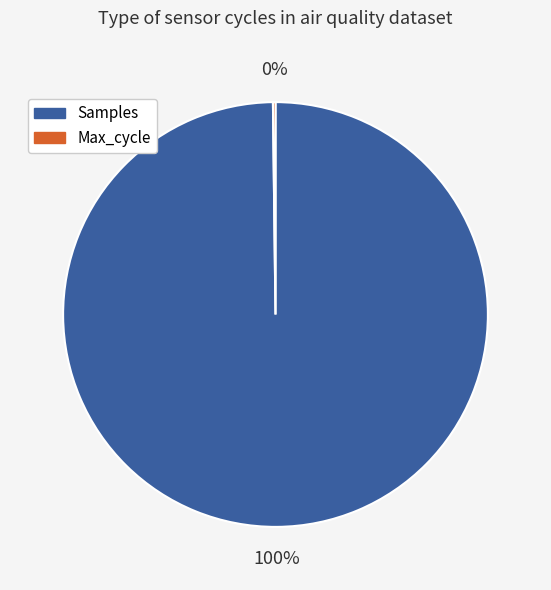

To the nearest percent, what is the average slice percentage?

50%